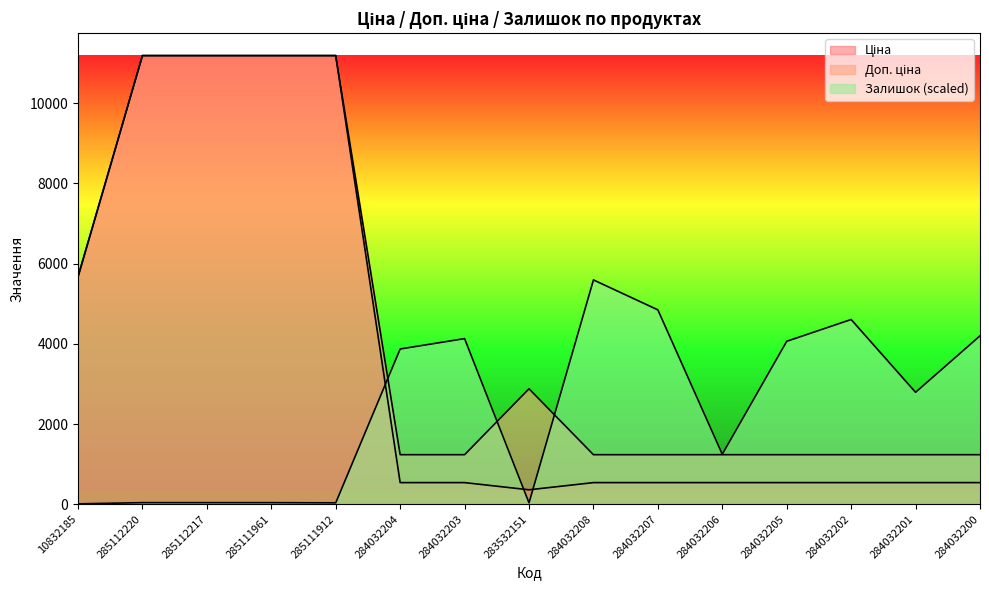

Which series ends up on top after the final intersection of Доп. ціна and Залишок?

Залишок